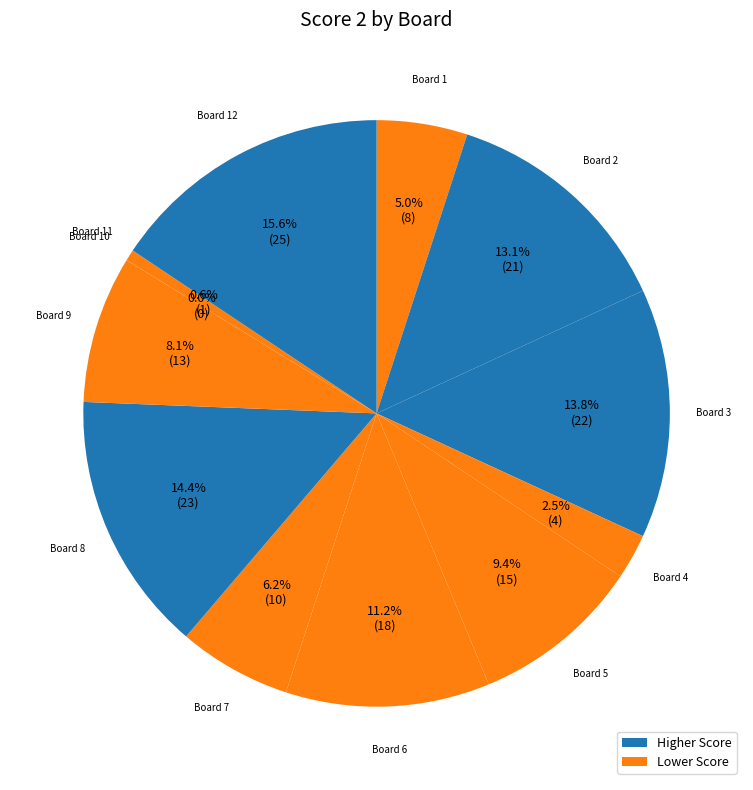

To the nearest percent, what portion does Board 2 represent?

13%